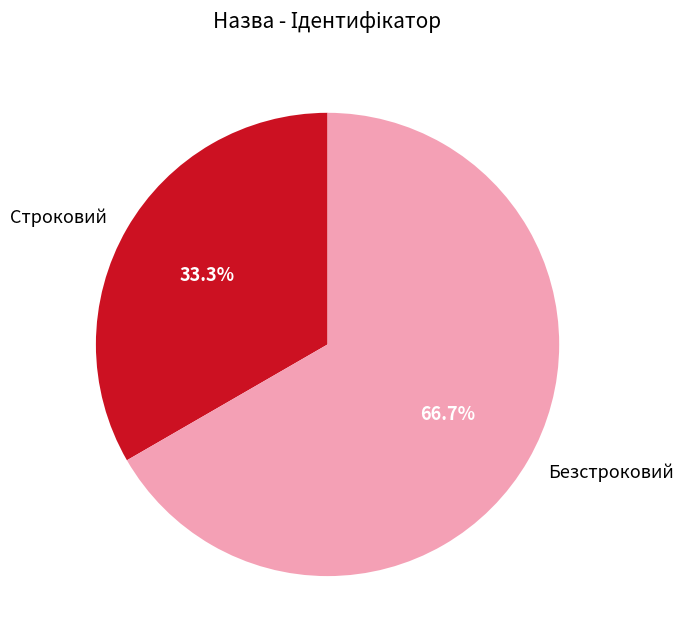

To the nearest percent, what is the difference between the Безстроковий and Строковий slice percentages?

33%